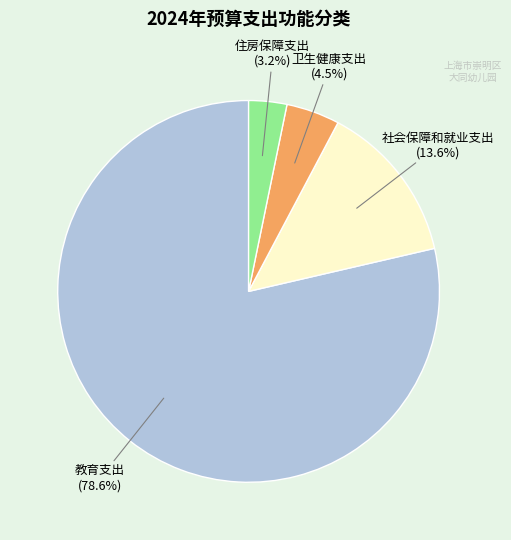

Do 住房保障支出 and 卫生健康支出 together represent more than half of the pie?

No